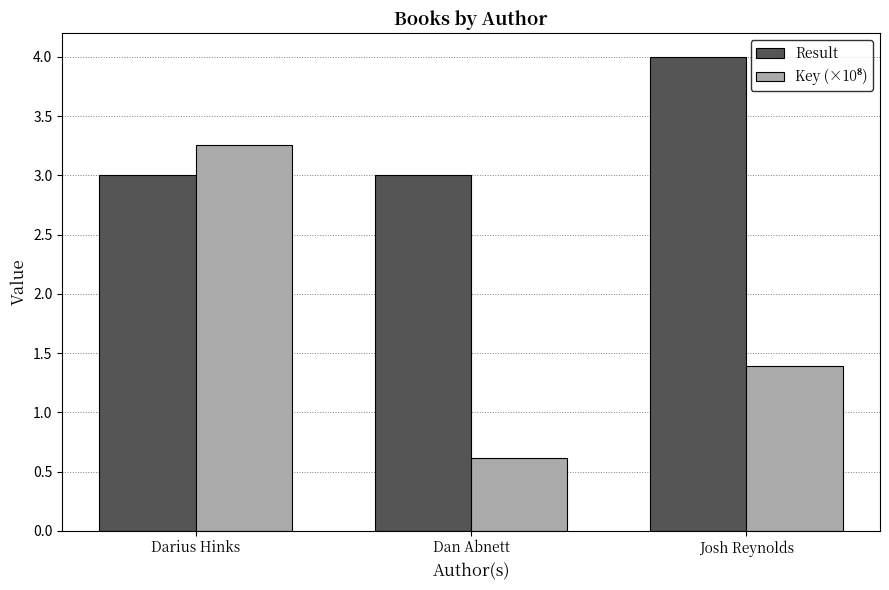

What position from the right is Josh Reynolds?

1